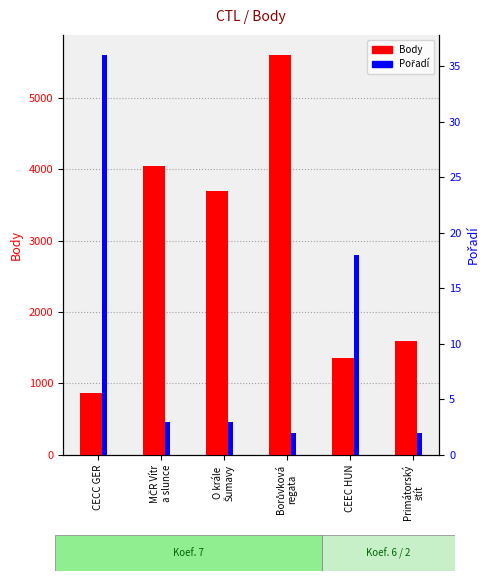

How many groups of bars are there?

6